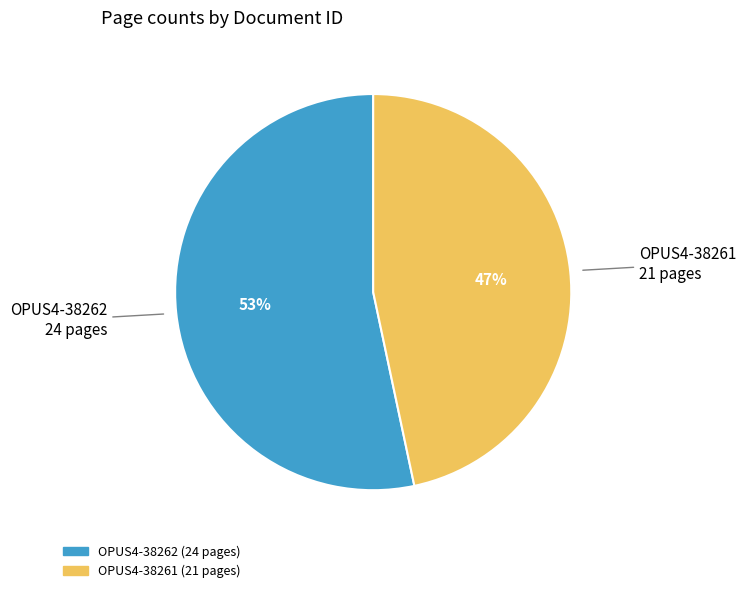

What is the majority slice?

OPUS4-38262